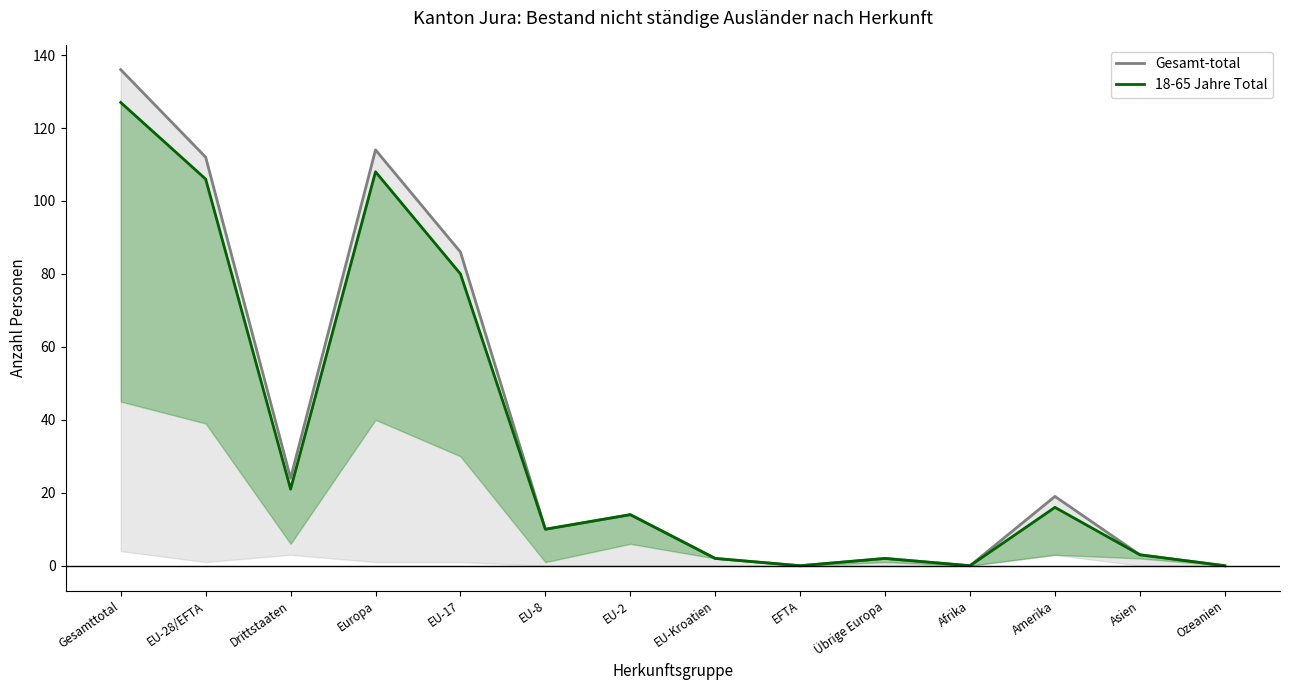

At which label is 18-65 Jahre Total closest to 63?

EU-17